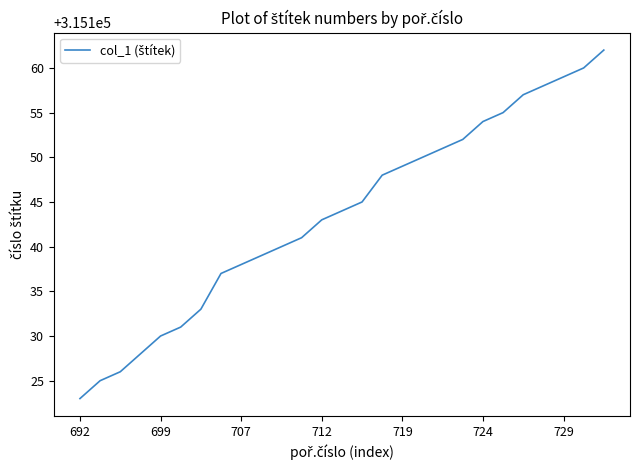

What is the maximum value shown in the chart?

315162